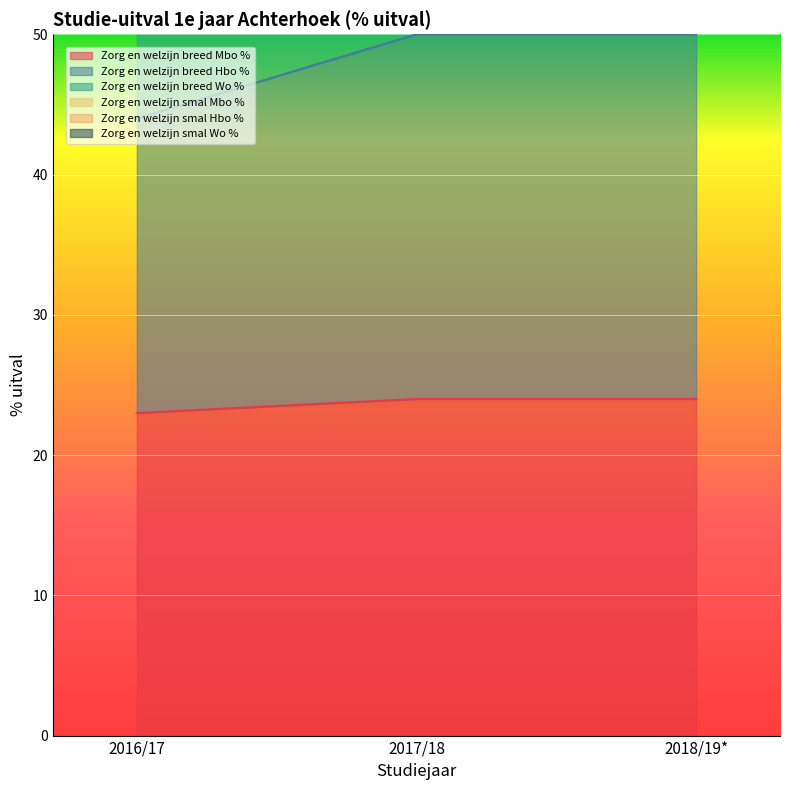

What is the difference between the maximum and minimum values in the Zorg en welzijn breed Mbo % series?

1